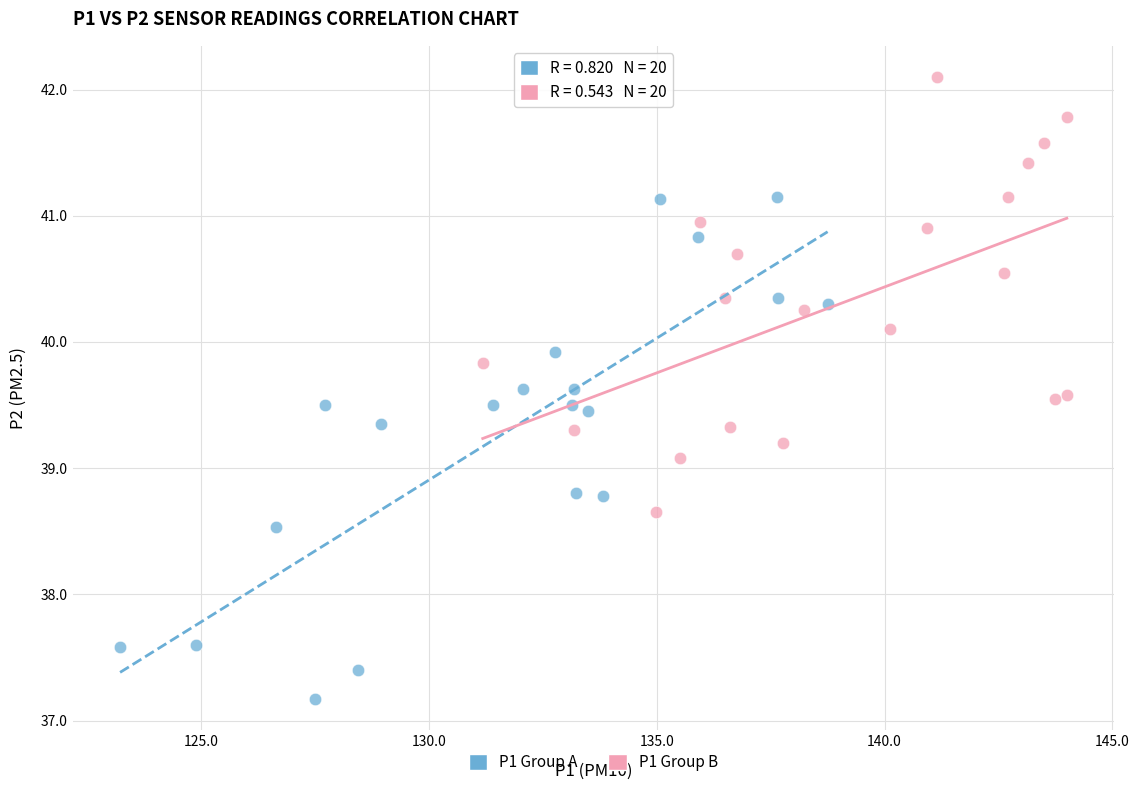

Which series contains the lowest Y value?

P1 Group A